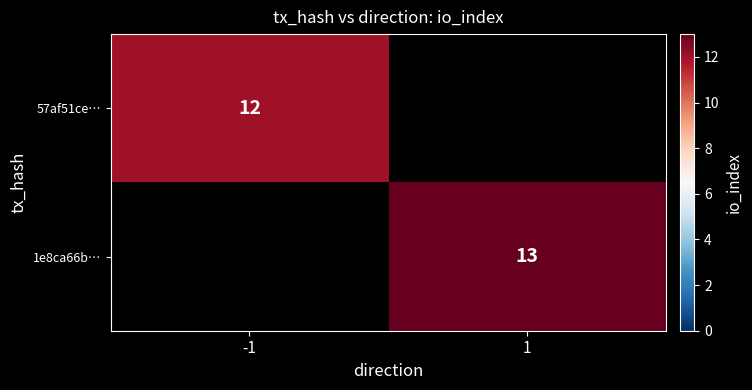

The 57af51ce… series shows 4 at -1. True or false?

False